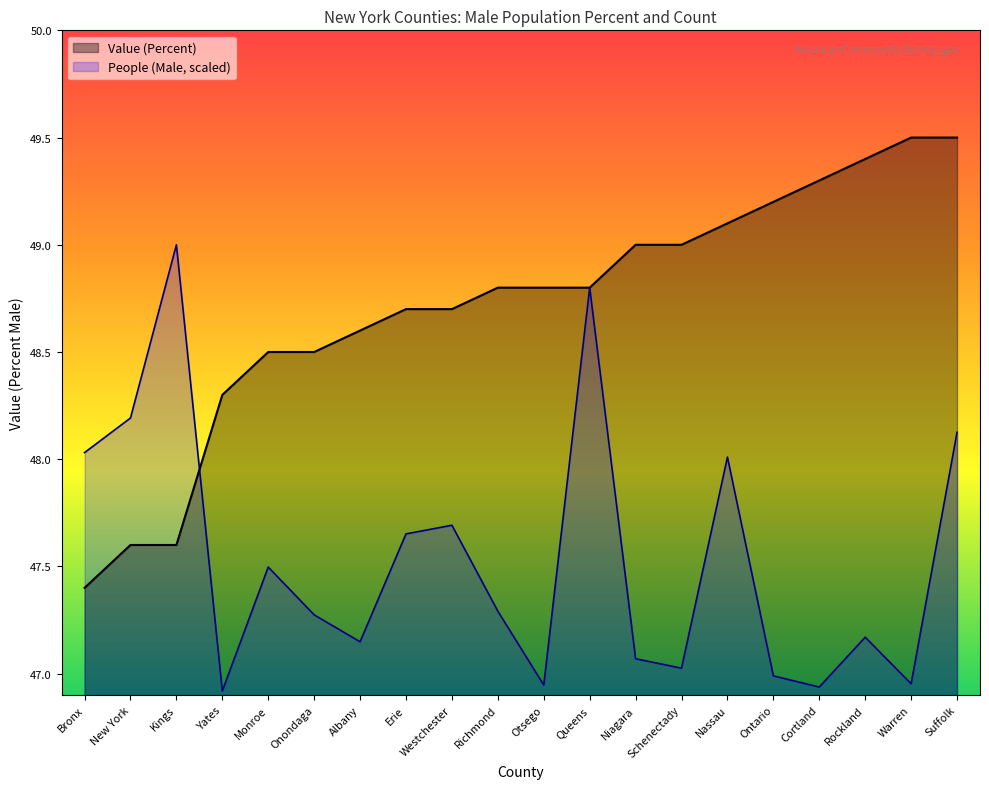

Reading right to left, list all the values displayed in this chart.

Value (Percent): Suffolk=49.5	Warren=49.5	Rockland=49.4	Cortland=49.3	Ontario=49.2	Nassau=49.1	Schenectady=49.0	Niagara=49.0	Queens=48.8	Otsego=48.8	Richmond=48.8	Westchester=48.7	Erie=48.7	Albany=48.6	Onondaga=48.5	Monroe=48.5	Yates=48.3	Kings=47.6	New York=47.6	Bronx=47.4
People (Male, millions): Suffolk=48.1	Warren=47.0	Rockland=47.2	Cortland=46.9	Ontario=47.0	Nassau=48.0	Schenectady=47.0	Niagara=47.1	Queens=48.8	Otsego=46.9	Richmond=47.3	Westchester=47.7	Erie=47.7	Albany=47.1	Onondaga=47.3	Monroe=47.5	Yates=46.9	Kings=49.0	New York=48.2	Bronx=48.0